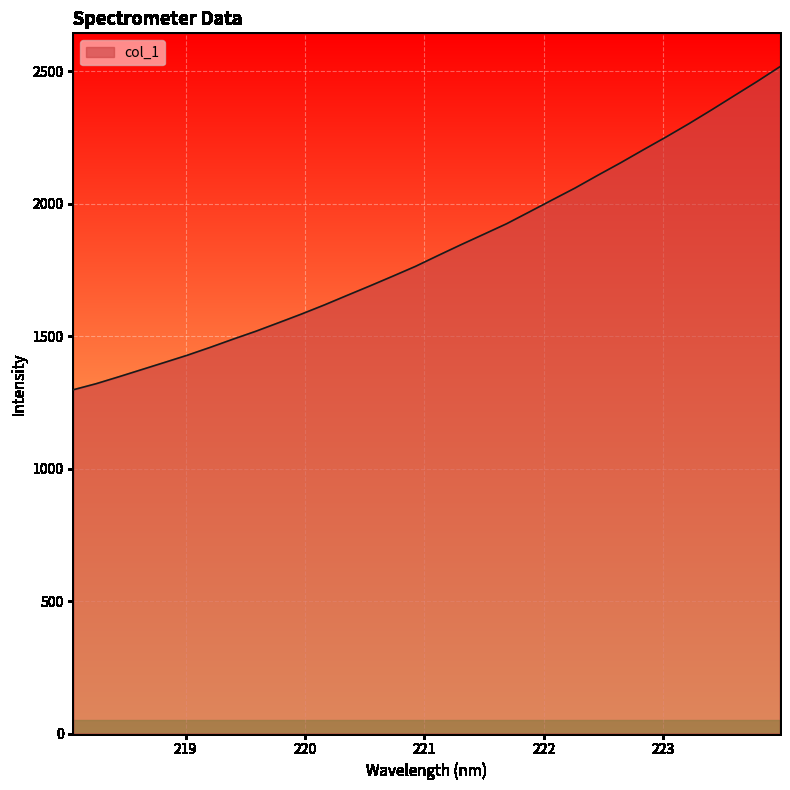

Does the chart display data point markers on the line(s)?

No